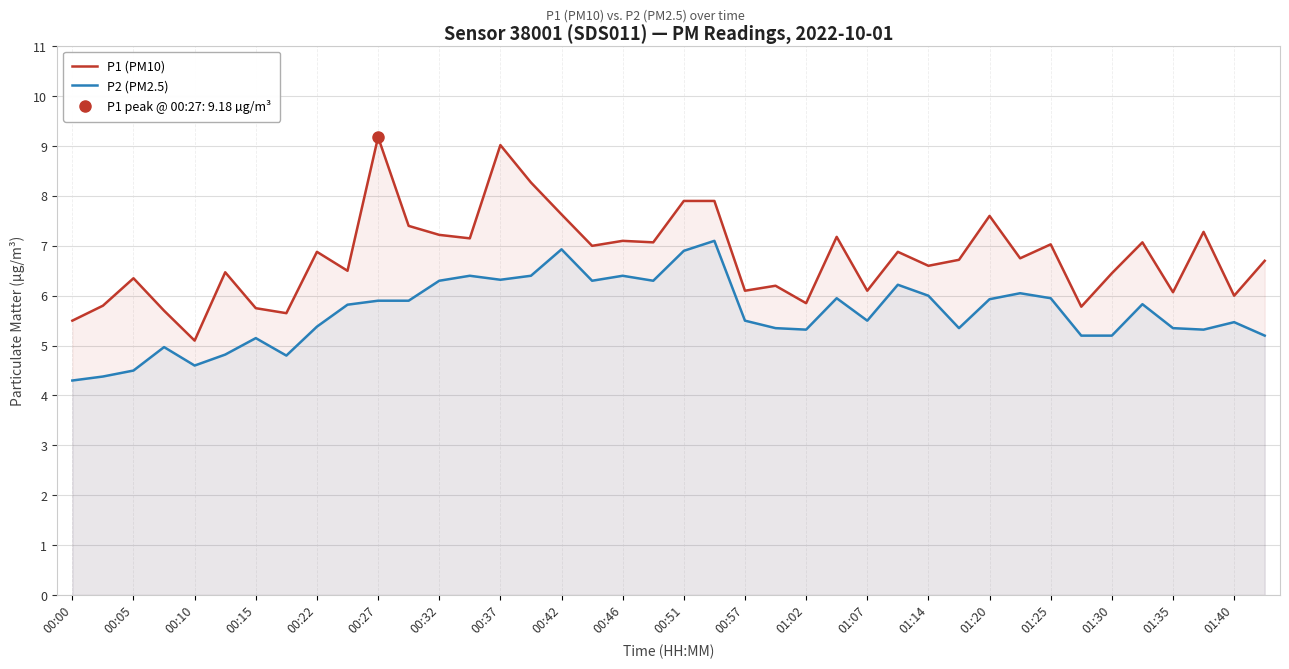

True or false: P2 (PM2.5) has a value of 6.3 at 00:37.

True